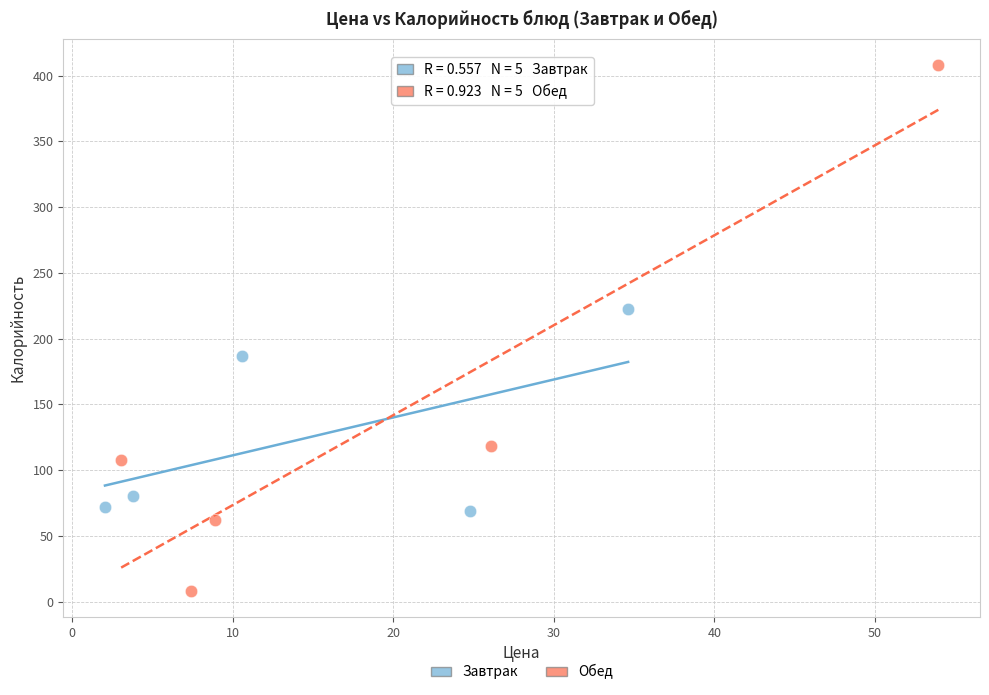

Which series has the largest Y range (max minus min)?

Обед